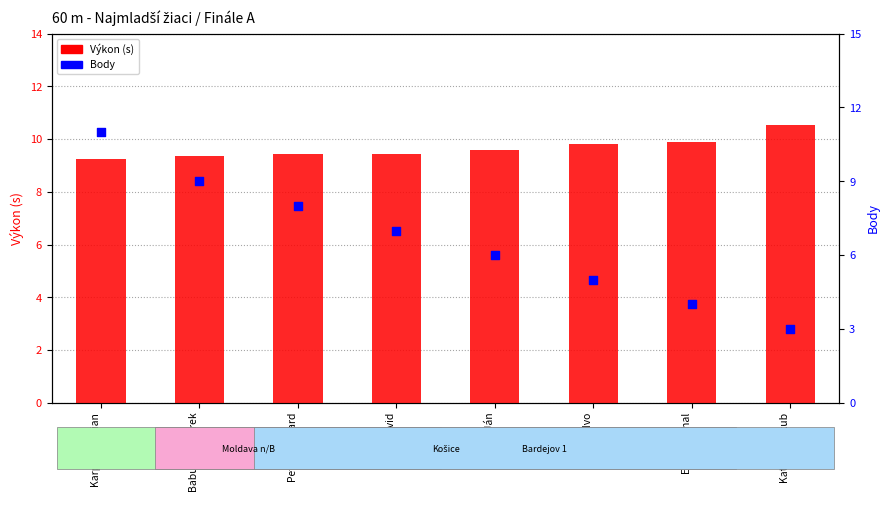

Which series contains the highest Y value?

Body